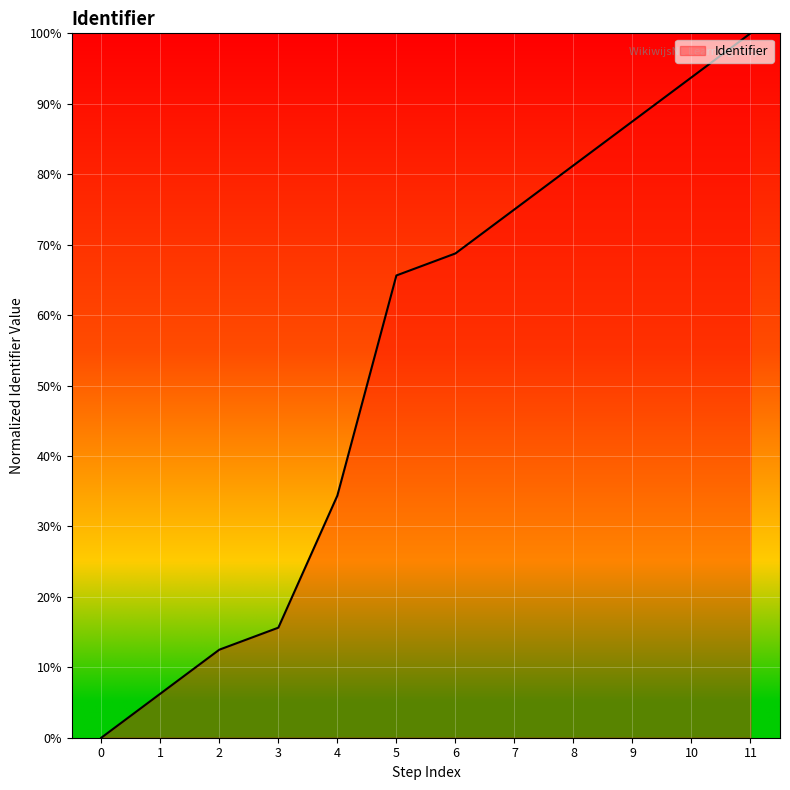

What is the difference between the values at 3 and 0?

15.6